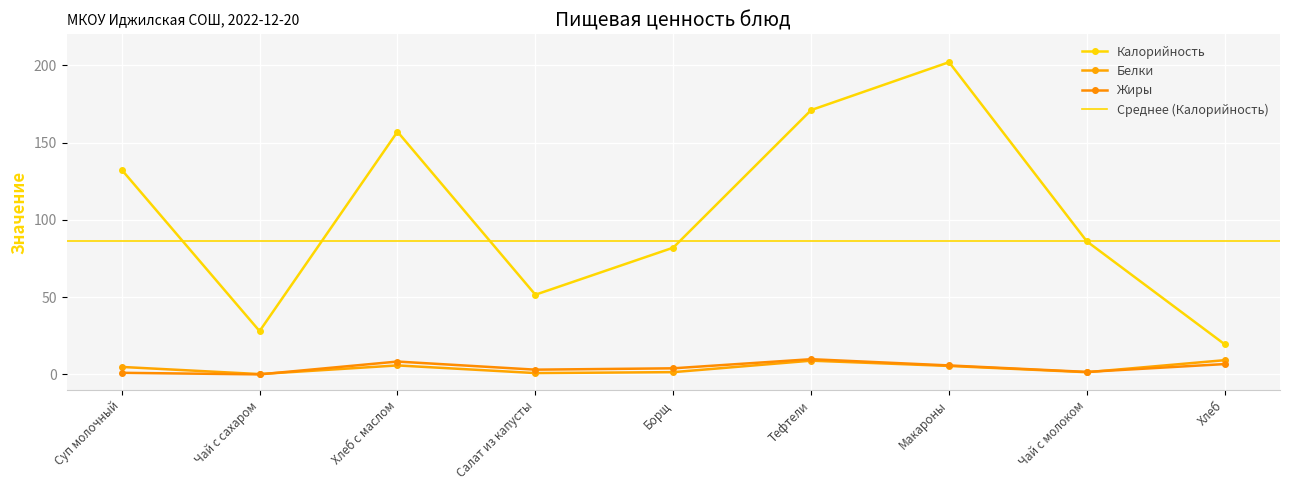

How many intersections are there between Жиры and Белки?

2